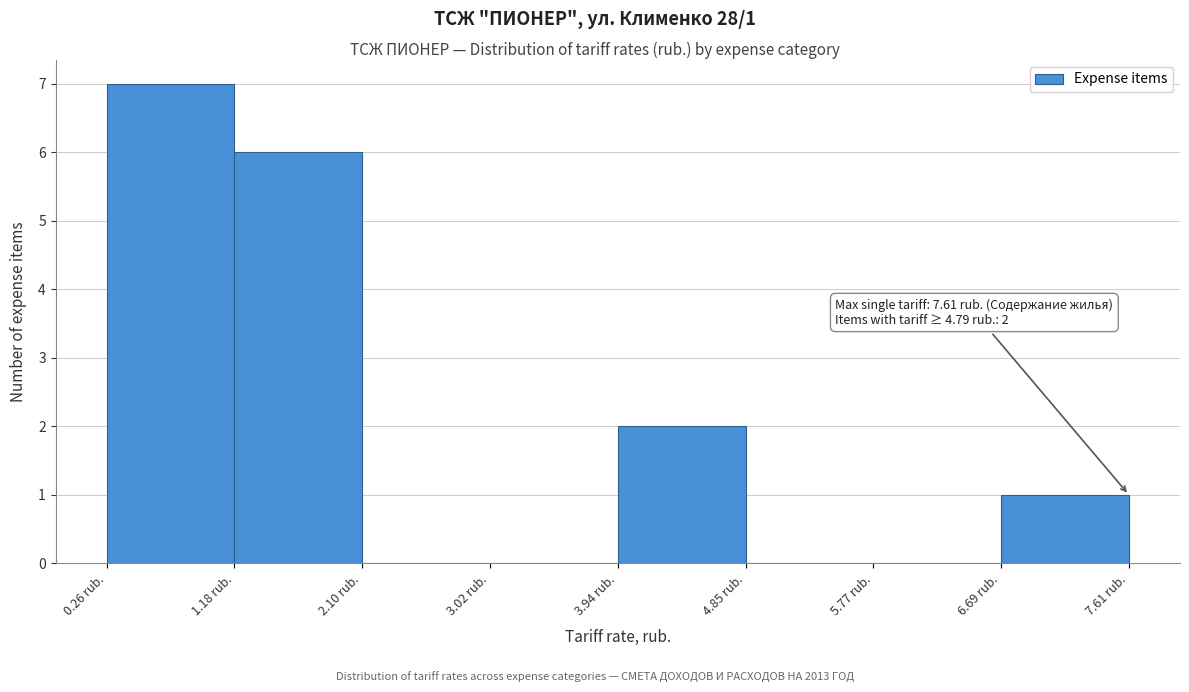

Over which range of the x-axis is the bar tallest?

0.3 to 1.2